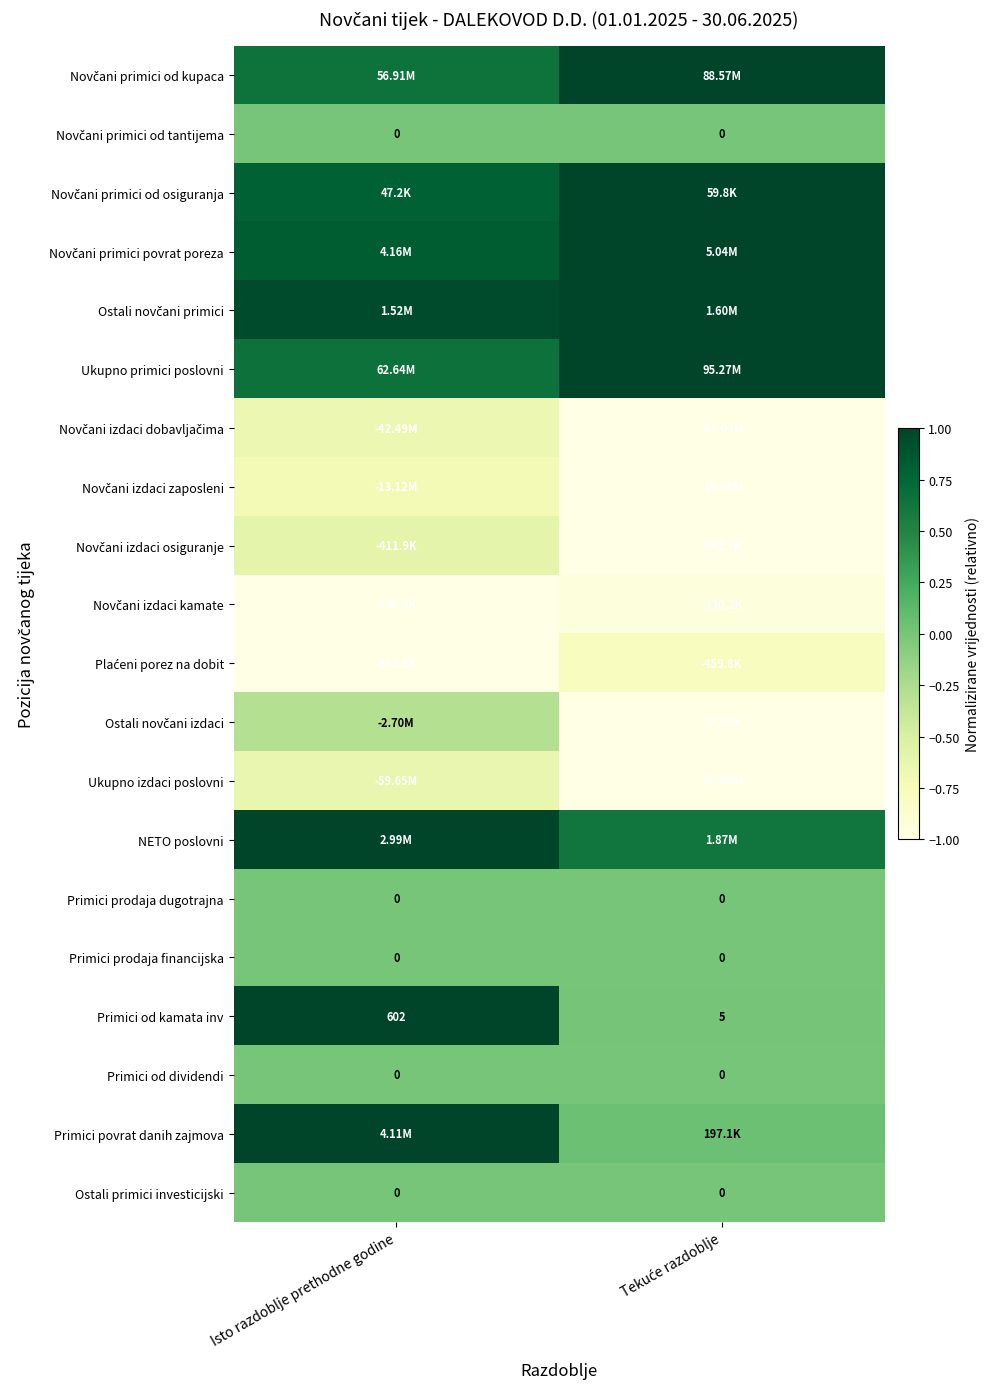

Which label corresponds to the largest value in the chart?

Tekuće razdoblje